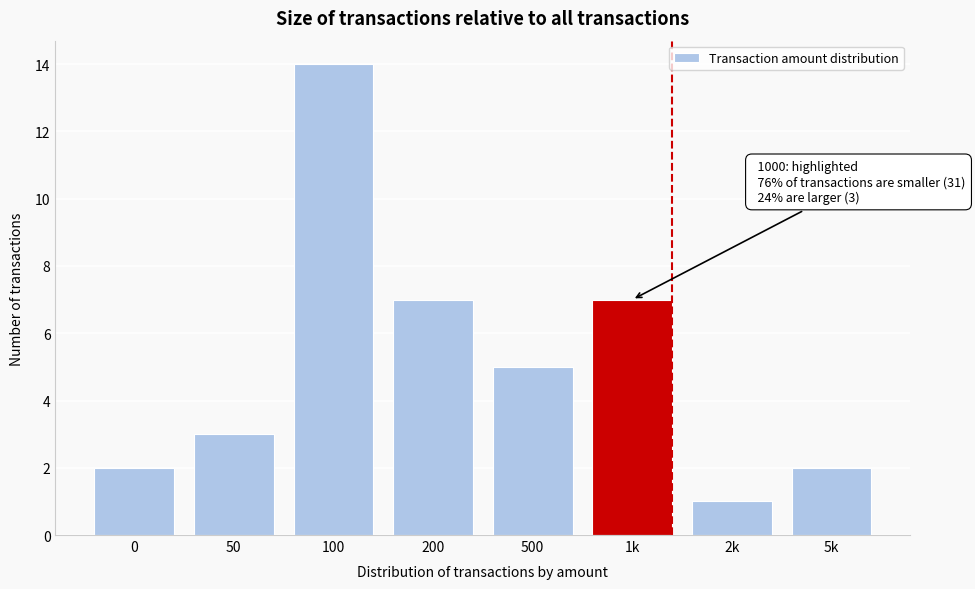

Reading left to right, extract all data points from this chart.

0=2	50=3	100=14	200=7	500=5	1k=7	2k=1	5k=2